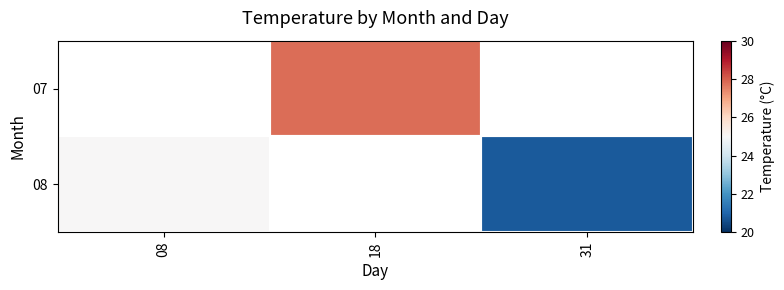

Is the value of 07 at 31 greater than the value of 08 at 18?

No